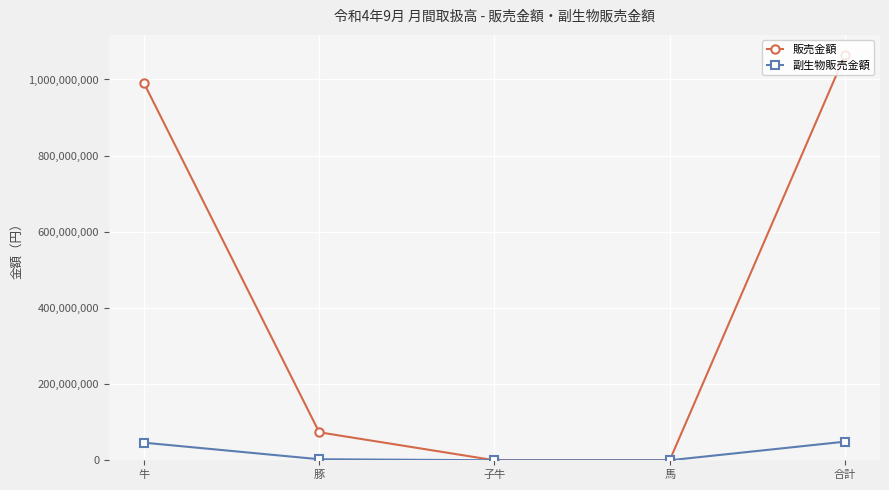

What is the value of the 副生物販売金額 point at the 5th from the left?

48842931